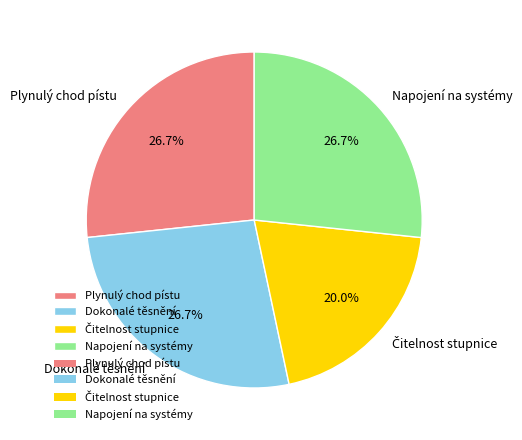

The Dokonalé těsnění slice represents 37% of the pie. True or false?

False